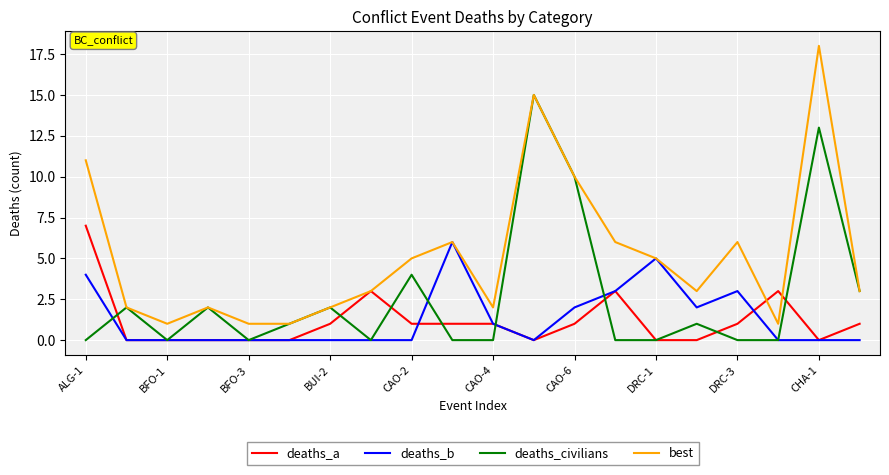

Which series has the widest spread of values?

best